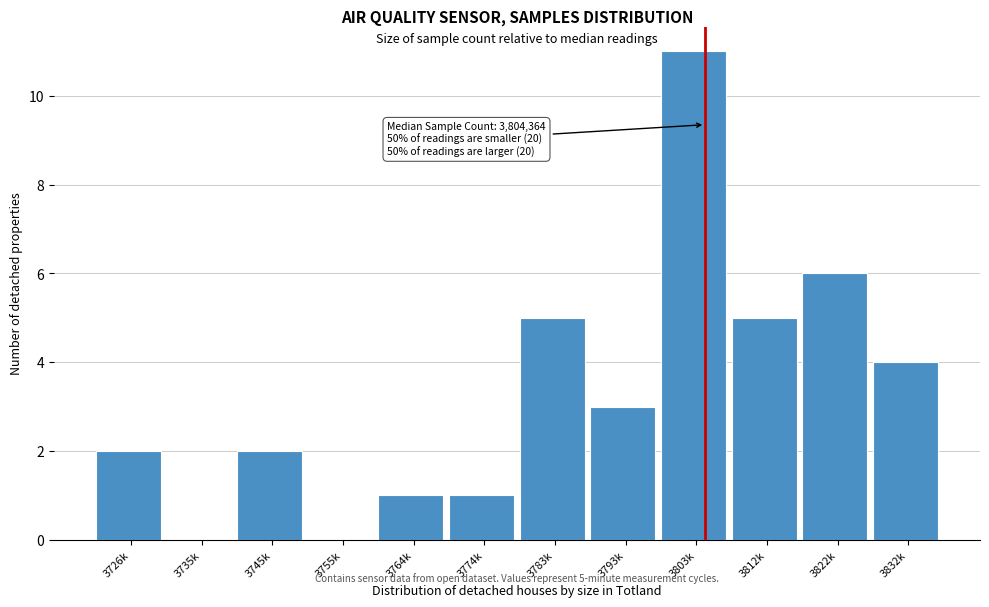

Reading left to right, extract all data points from this chart.

3726k=2	3735k=0	3745k=2	3755k=0	3764k=1	3774k=1	3783k=5	3793k=3	3803k=11	3812k=5	3822k=6	3832k=4